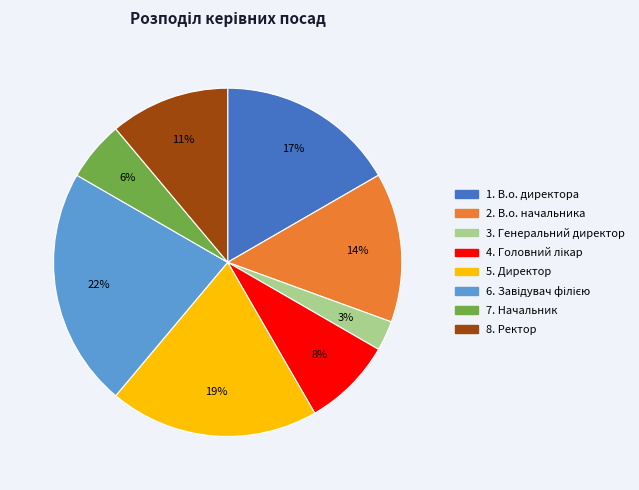

Count the number of slices in the pie.

8